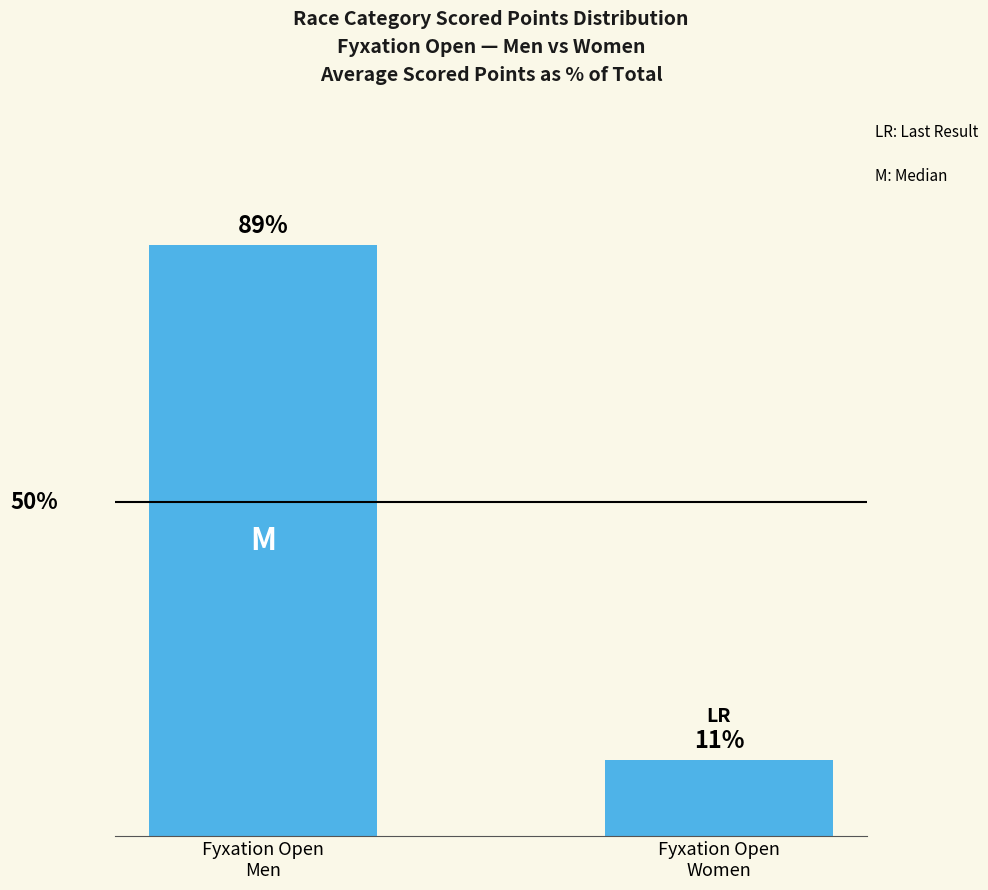

What value does the data have at Fyxation Open
Men?

88.5